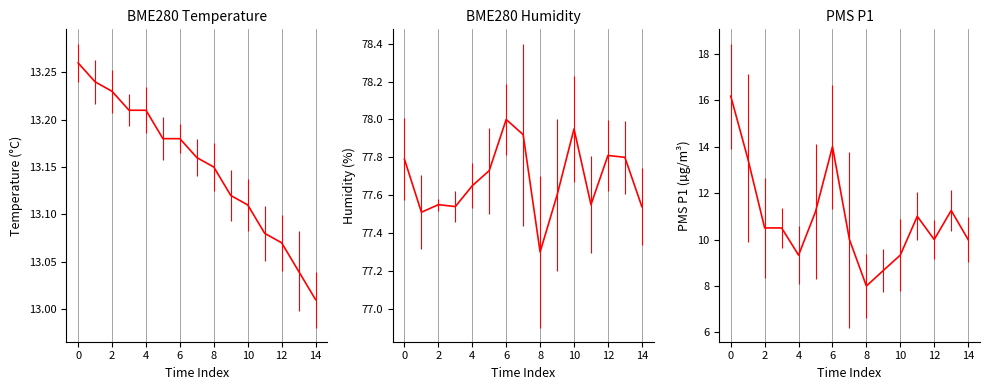

At 01:15, list the series in order from smallest to largest.

PMS_P1, BME280_temperature, BME280_humidity